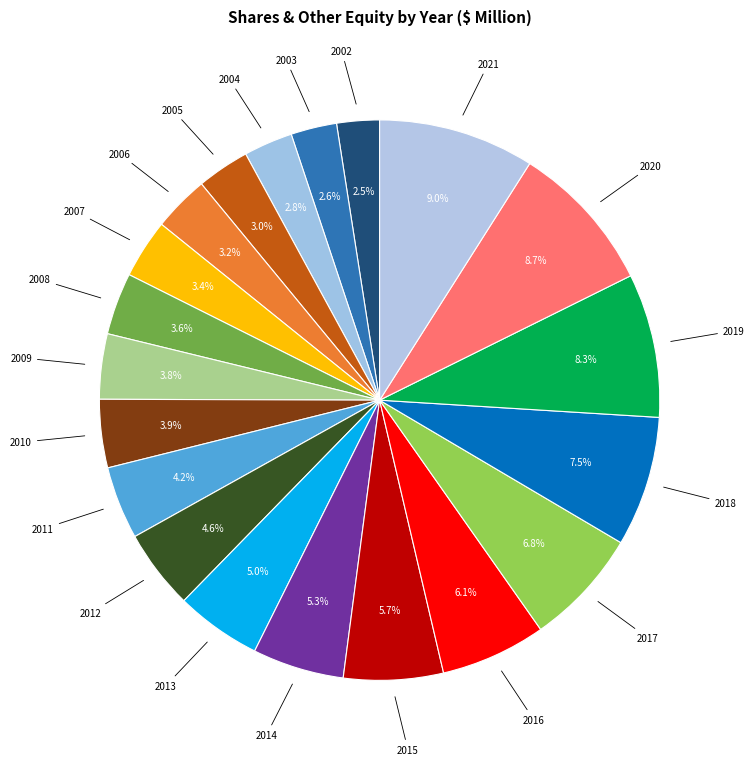

Count the number of slices in the pie.

20